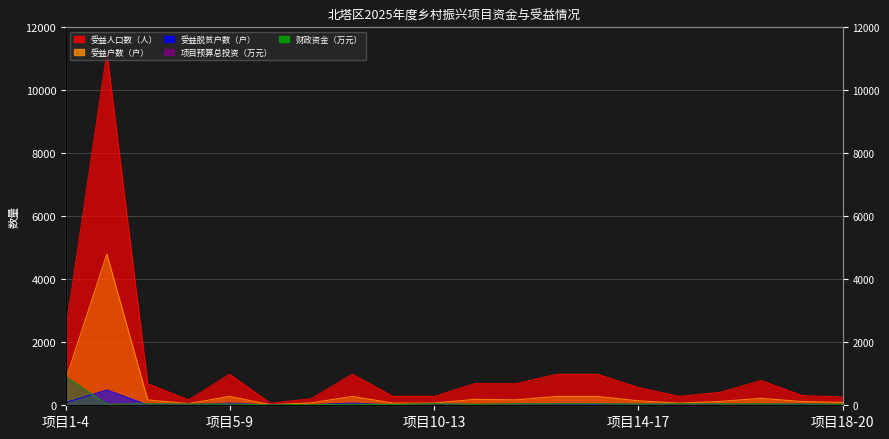

Is the value of 受益户数（户） at 8 greater than the value of 受益人口数（人） at 15?

No